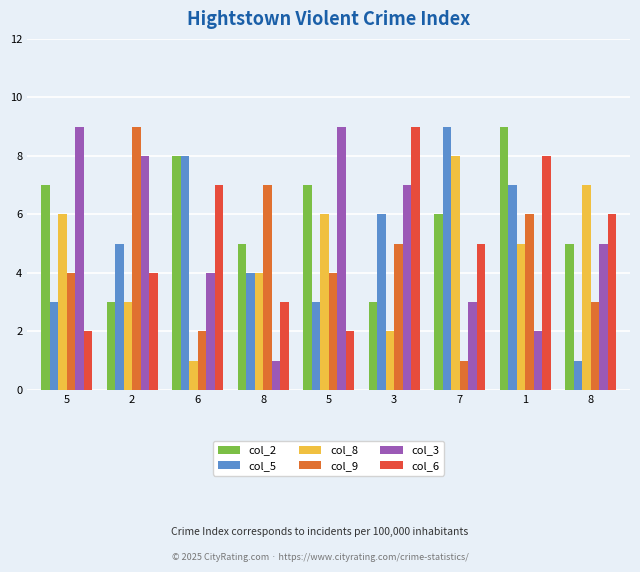

Where is col_8 nearest to the value 4?

8